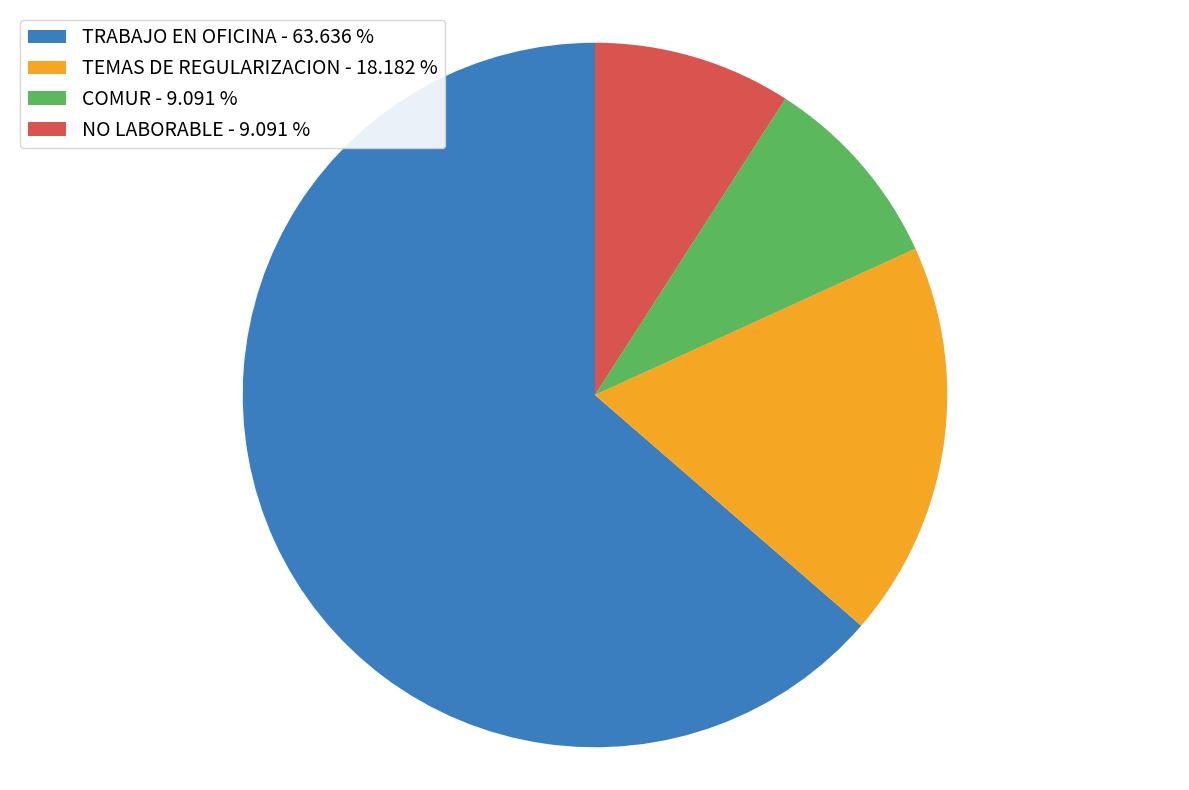

Do TEMAS DE REGULARIZACION - 18.182 % and NO LABORABLE - 9.091 % together represent more than half of the pie?

No